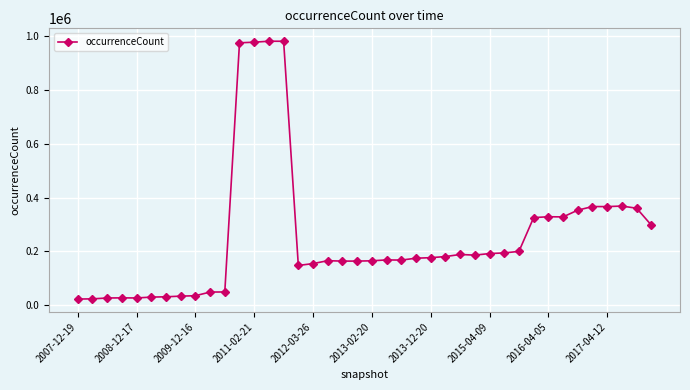

How many lines are shown in the chart?

1